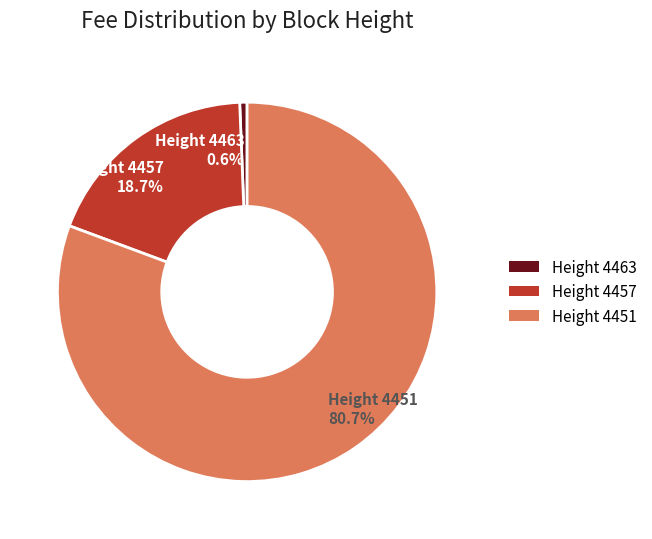

Is there any slice that represents more than half of the pie?

Yes